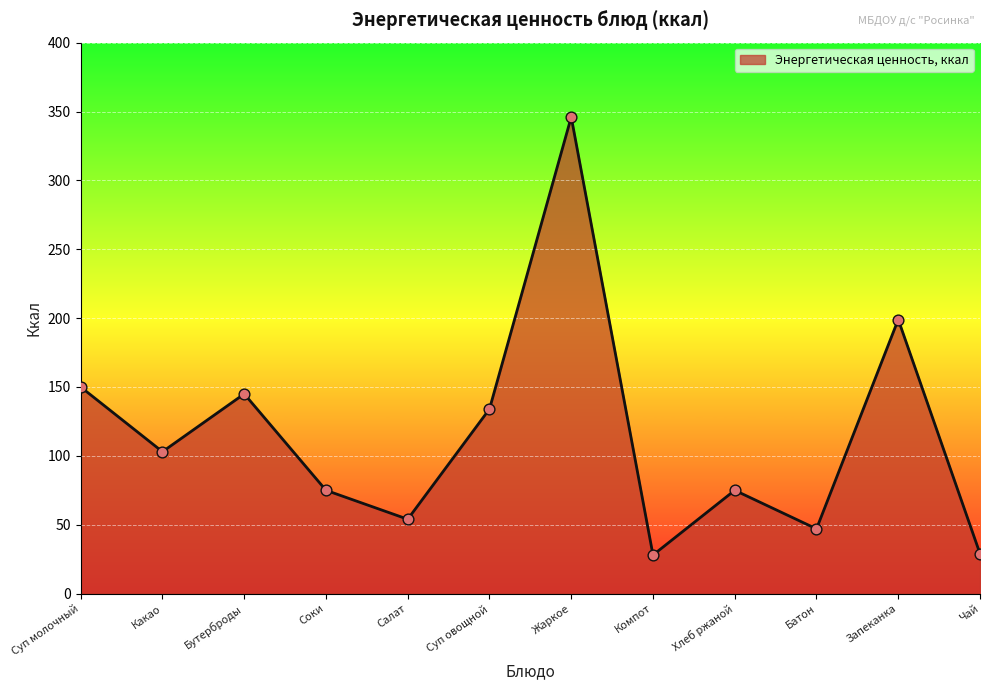

What is the change in value from Какао to Бутерброды?

+42